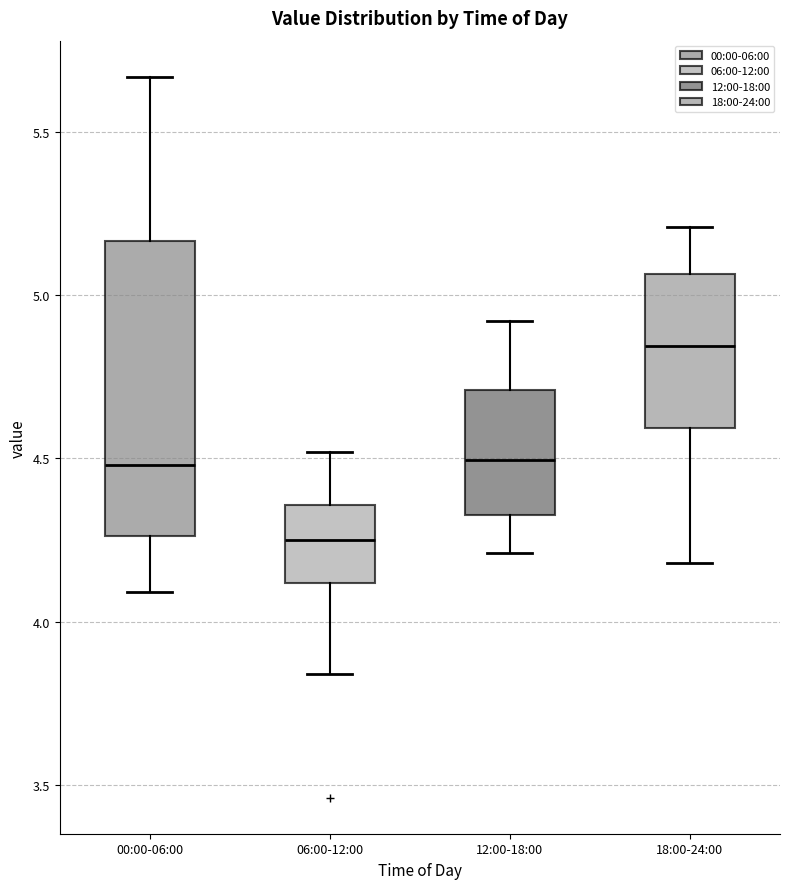

Where does the lower whisker of the box for 12:00-18:00 end on the y-axis? The values are not printed on the chart, so give them approximately, as read against the axis.

4.20